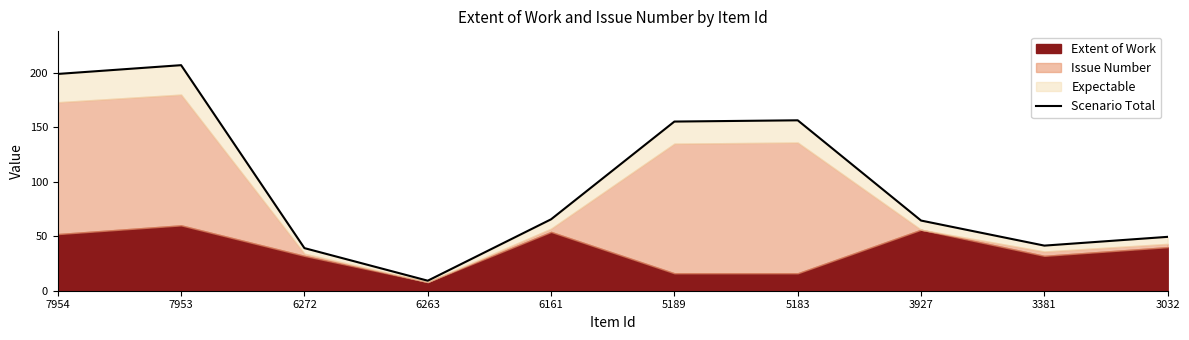

Reading left to right, list all the values displayed in this chart.

7954=198.9	7953=207.0	6272=39.1	6263=9.2	6161=65.5	5189=155.2	5183=156.4	3927=64.4	3381=41.4	3032=49.5